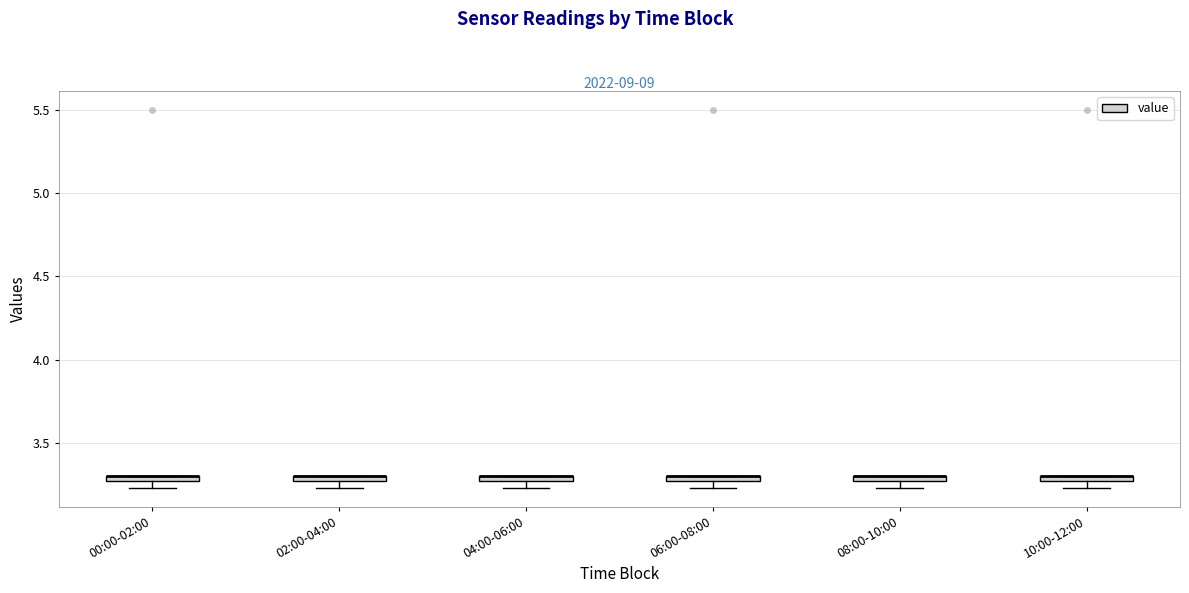

Where is the upper edge of the box for 10:00-12:00 on the y-axis? The values are not printed on the chart, so give them approximately, as read against the axis.

3.30